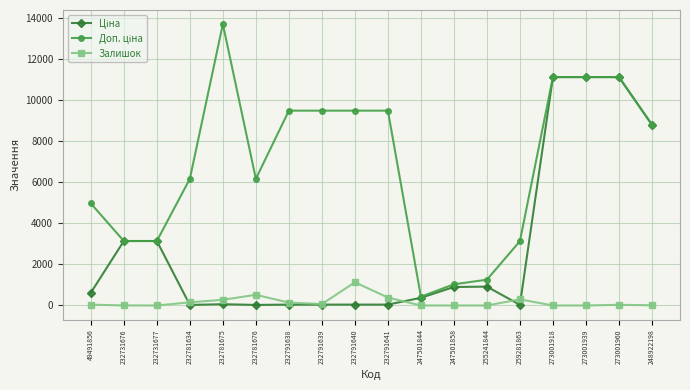

Count the number of categories in the chart.

18